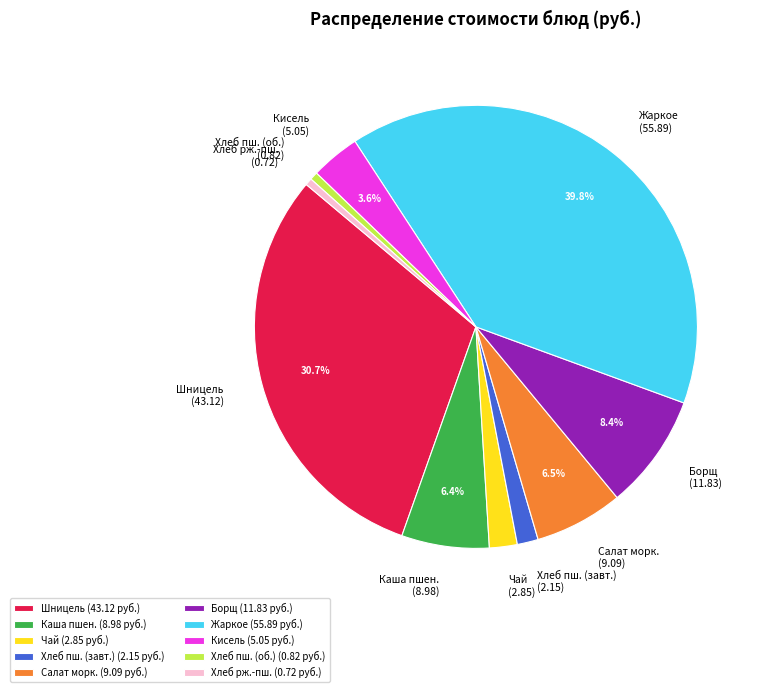

What is the ratio of the value at Шницель (43.12 руб.) to the value at Жаркое (55.89 руб.)?

0.8